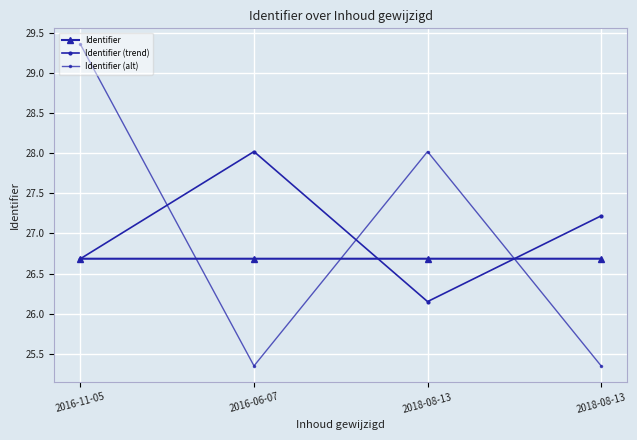

How many values in the Identifier (trend) series exceed 27?

2